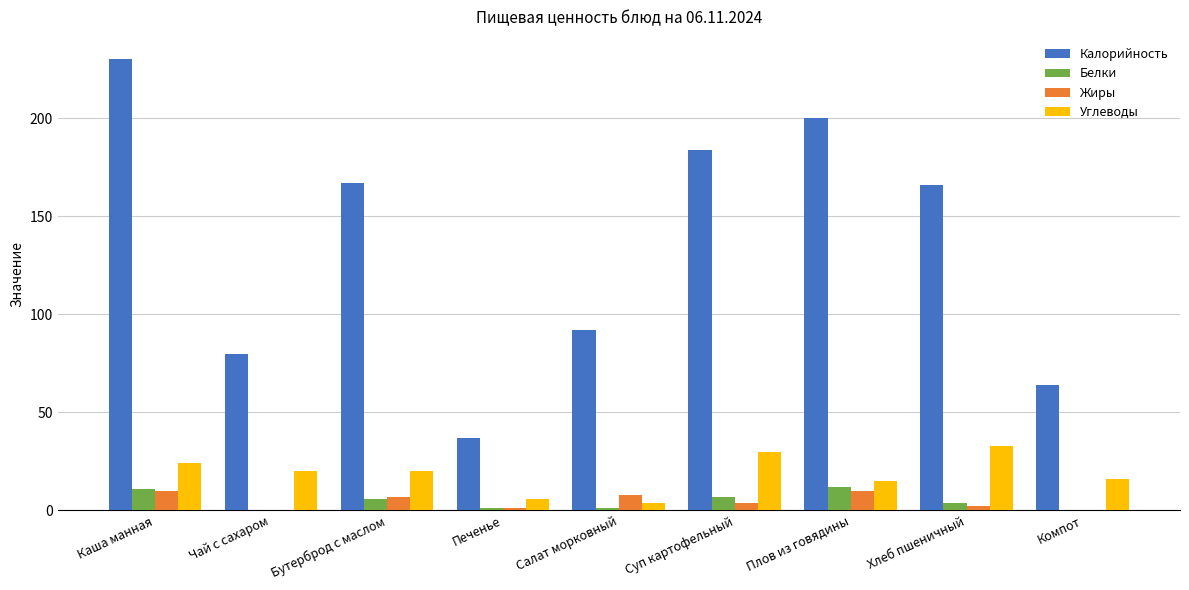

Which series has the largest total across all categories?

Калорийность